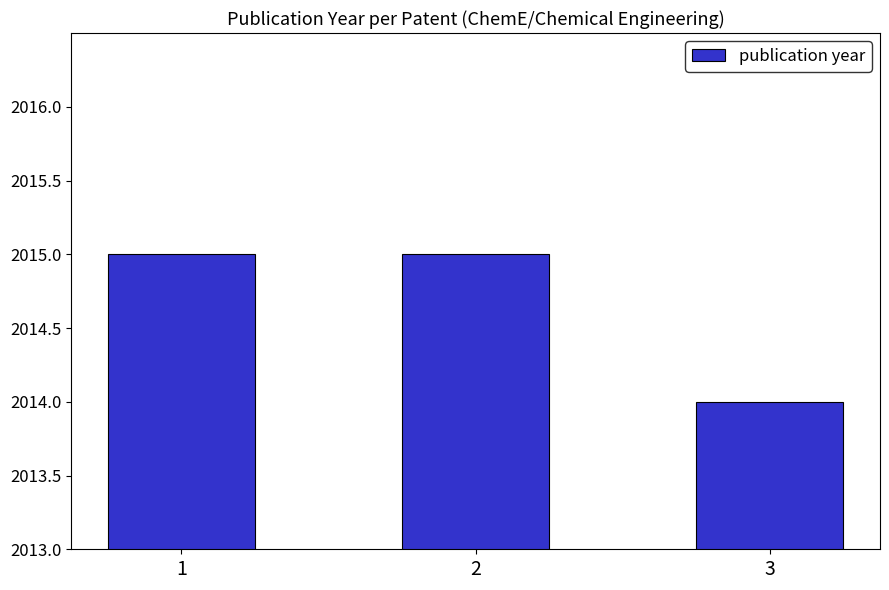

Reading right to left, what are all the values shown in this chart?

2014	2015	2015